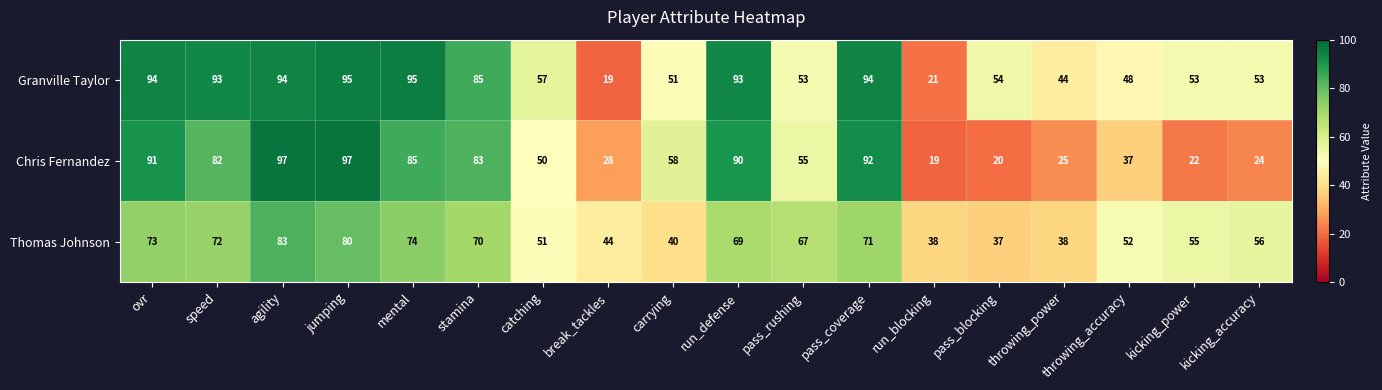

Is it true that Chris Fernandez equals 95 at pass_rushing?

False